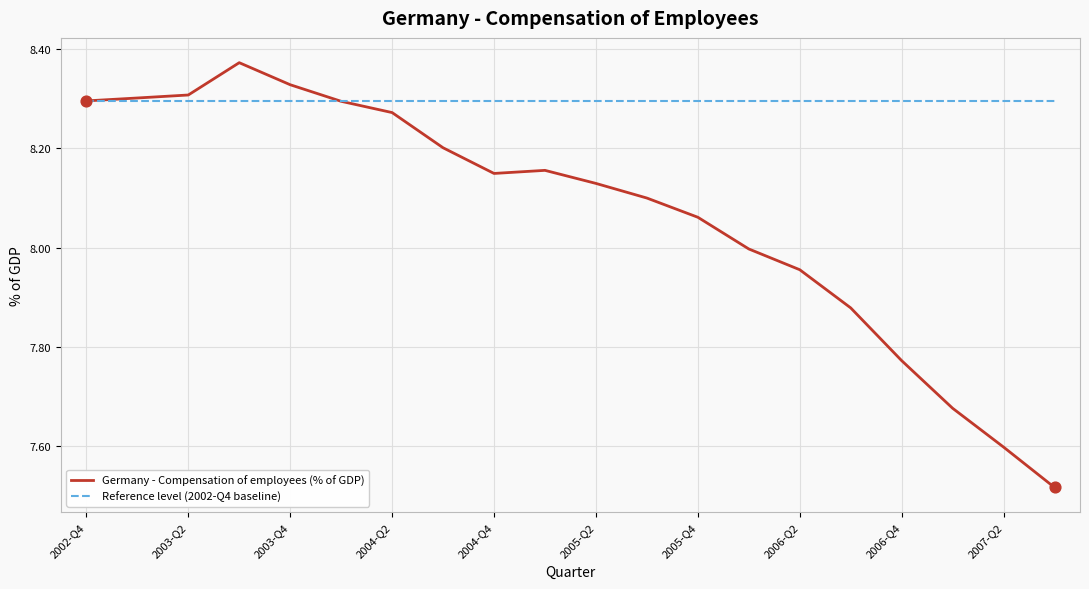

At how many categories does at least one series exceed 7?

20